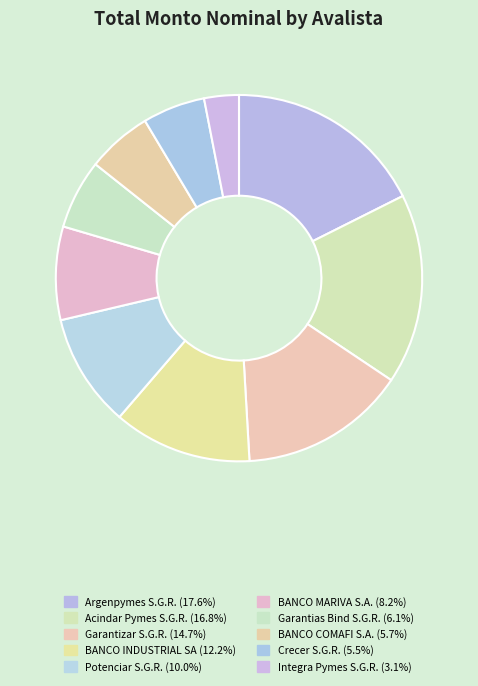

Is Argenpymes S.G.R. the majority of the pie?

No